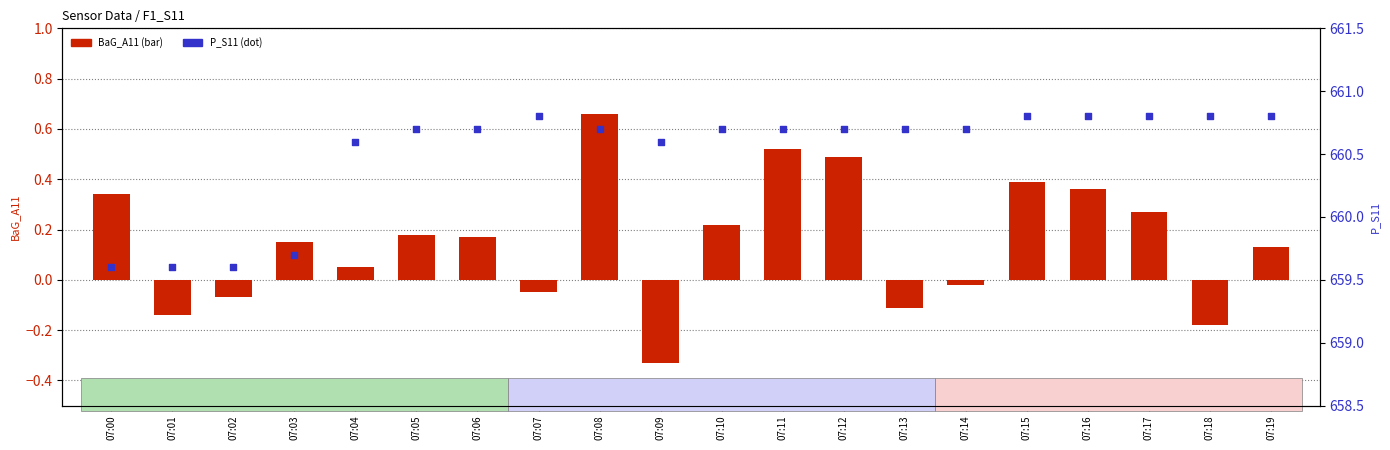

At which category is the sum across all series the highest?

07:08